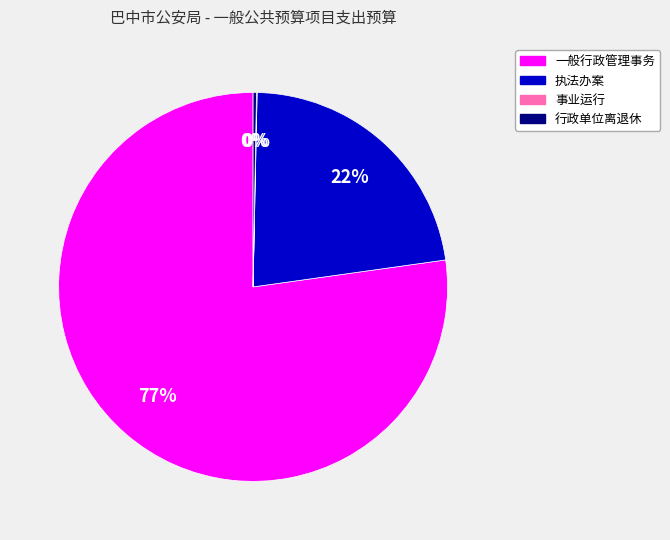

To the nearest percent, what is the average slice percentage?

25%